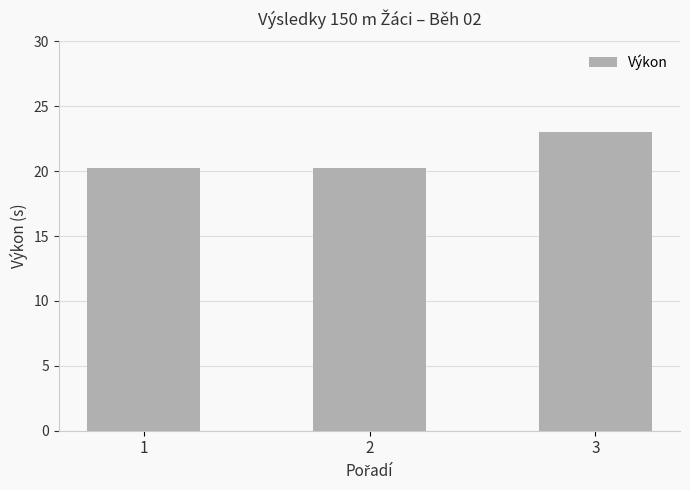

Between 1 and 3, which is larger?

3